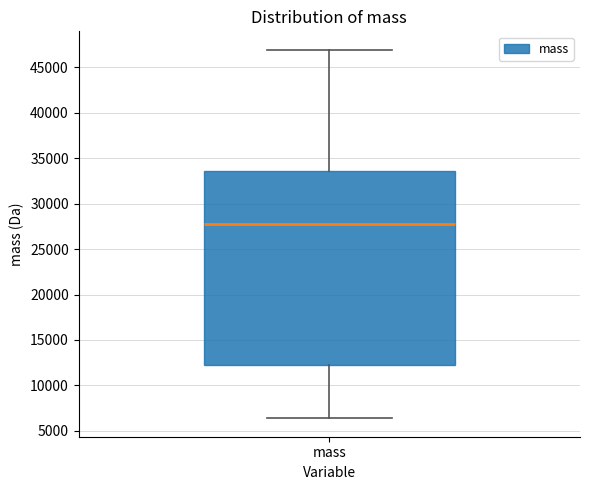

Where does the upper whisker of the box for mass end on the y-axis? The values are not printed on the chart, so give them approximately, as read against the axis.

47000